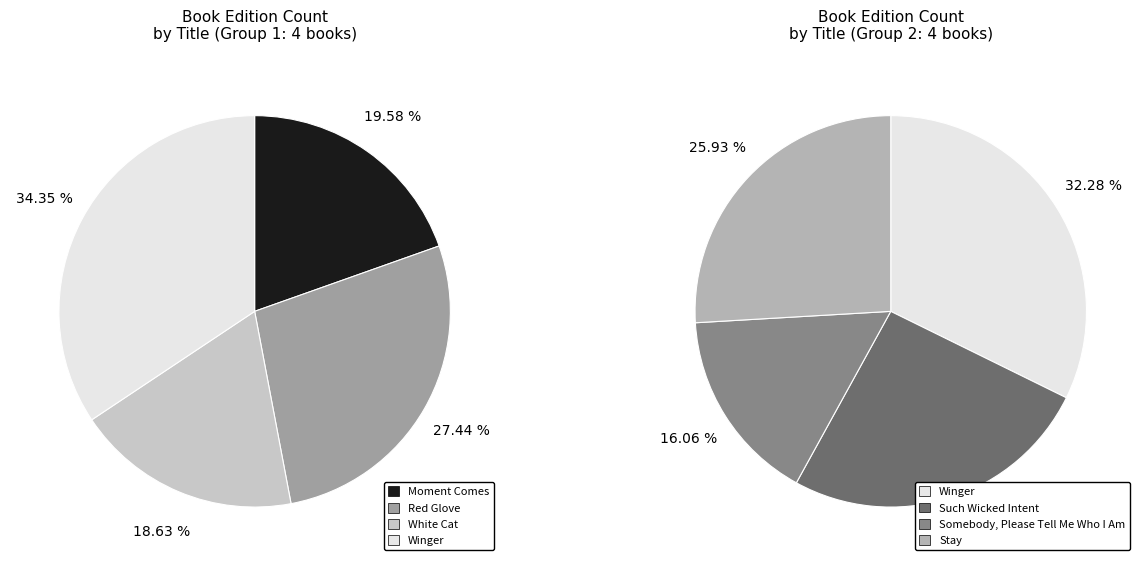

Does Winger represent more than half of the total?

No